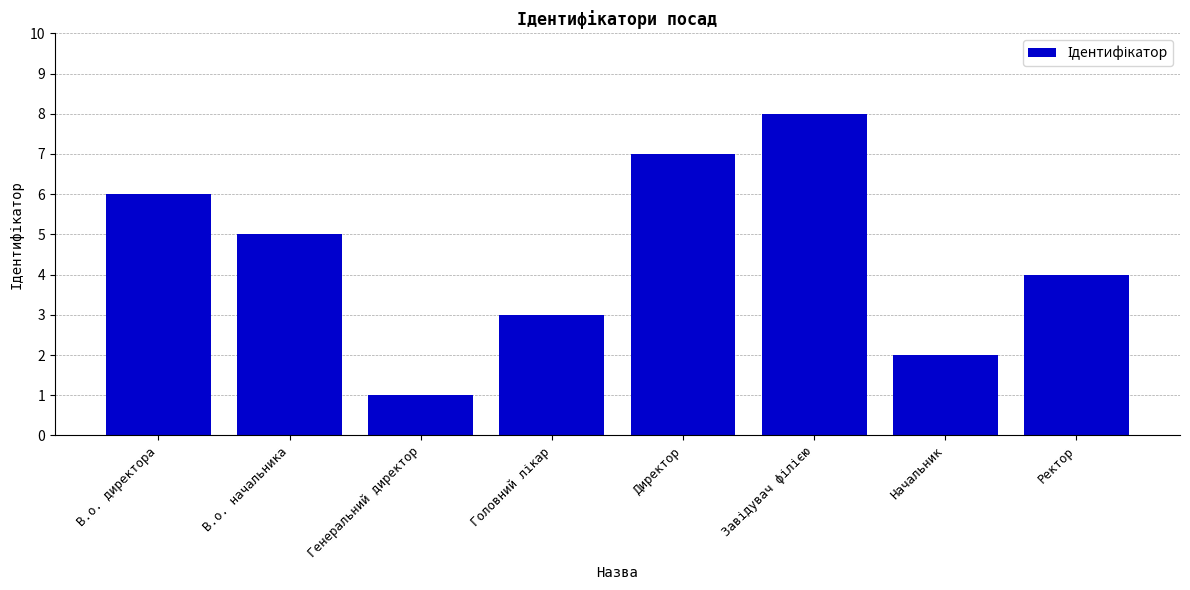

What is the label of the 8th bar from the left?

Ректор